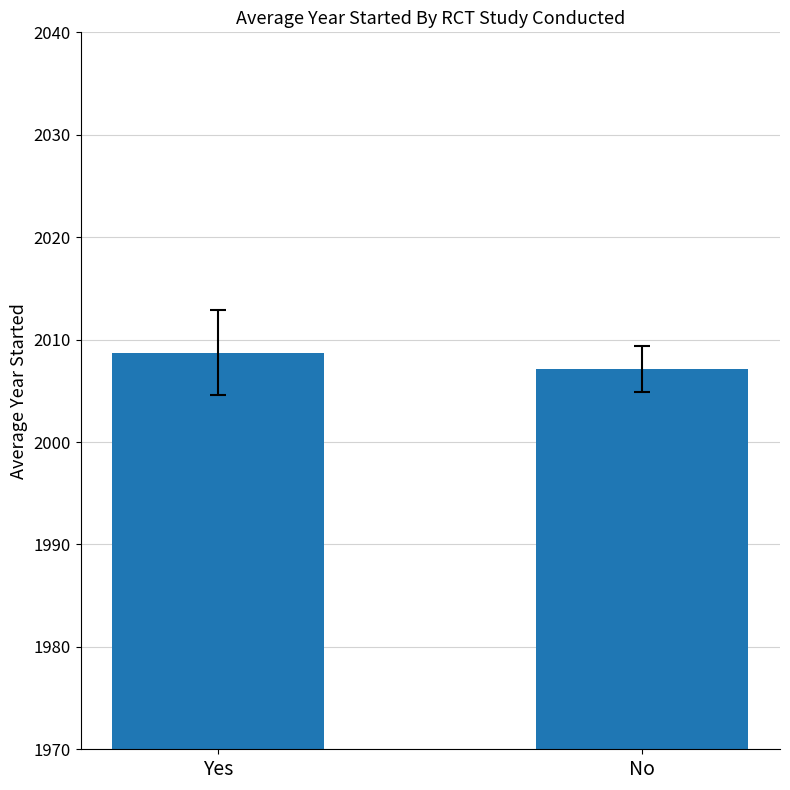

Count the values in the range 2007 to 2008.

1